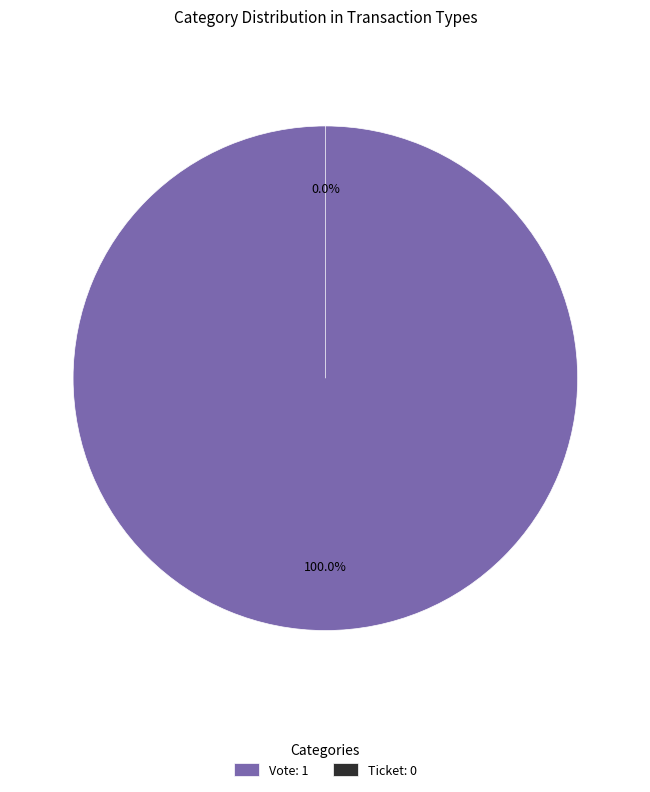

How many slices are in this pie chart?

2